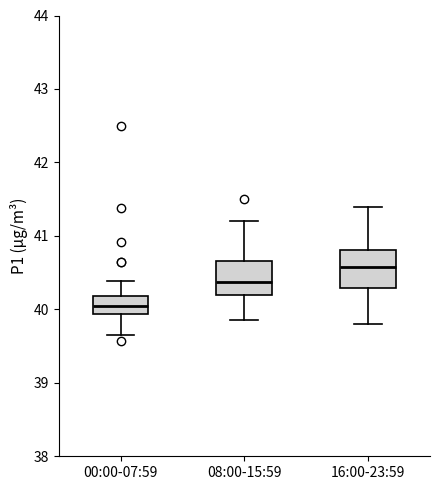

Which box's median line is the lowest?

00:00-07:59